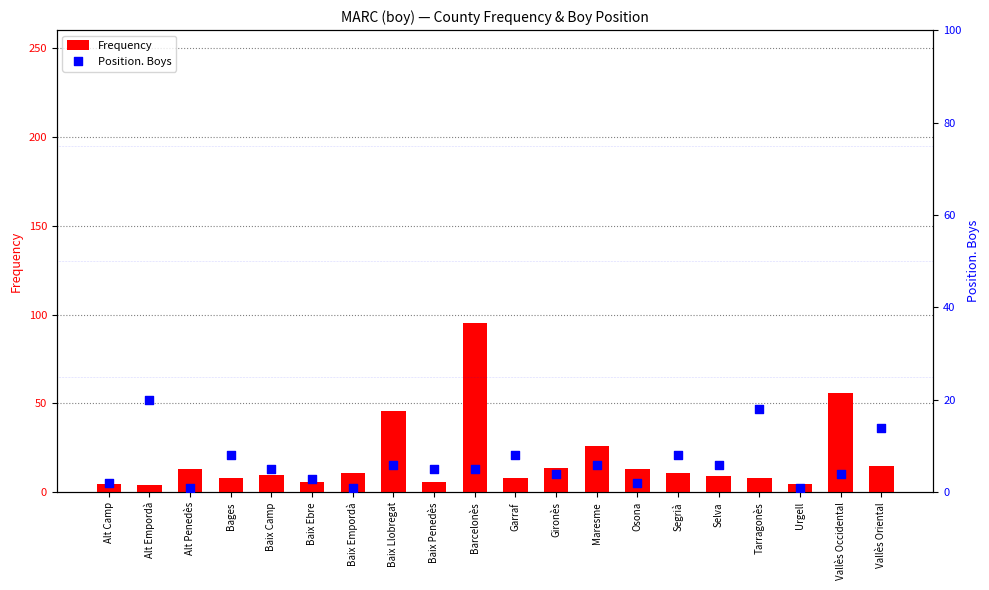

At which category is the sum across all series the highest?

Barcelonès